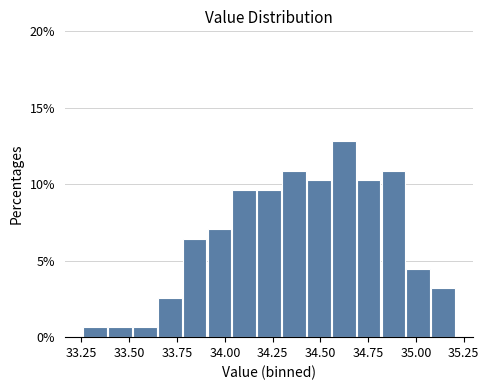

Read against the x-axis, roughly where is the centre of the tallest bar?

34.60